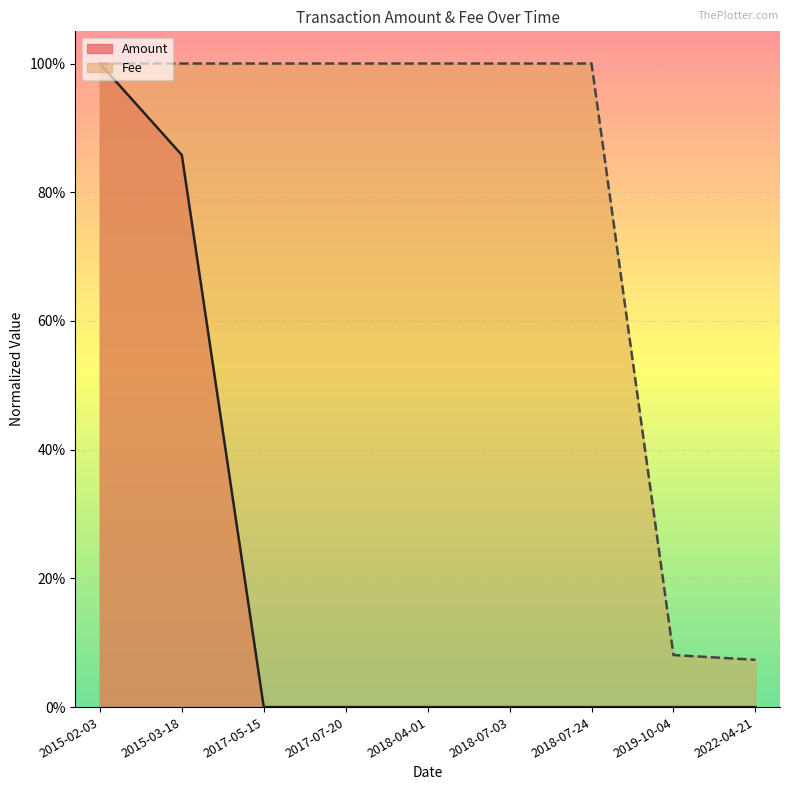

How many lines are shown in the chart?

2